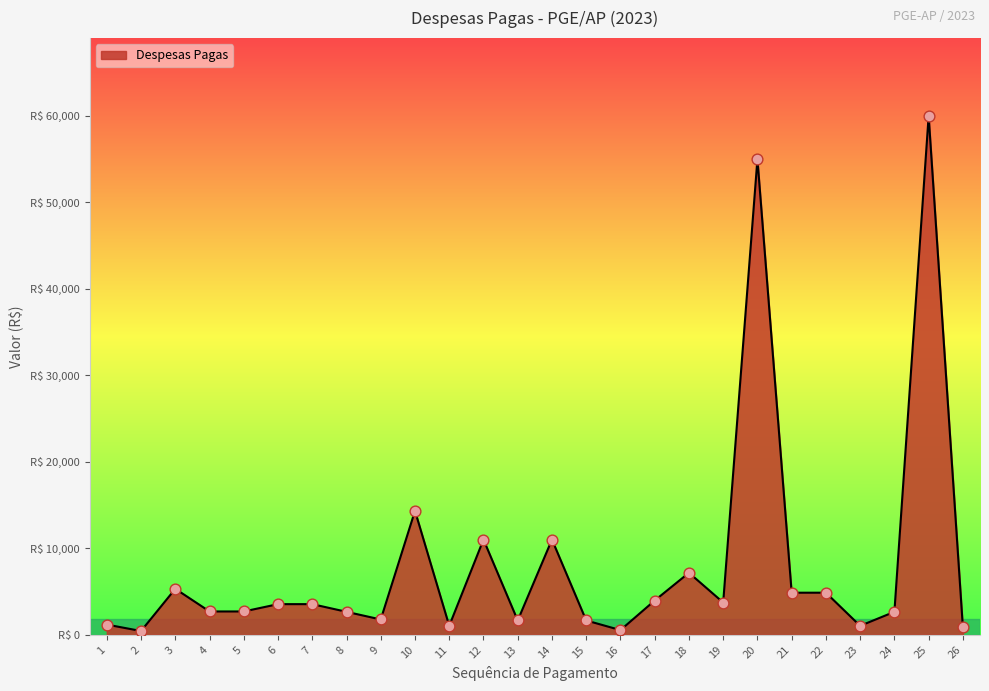

What is the change in value from 8 to 11?

-1621.3